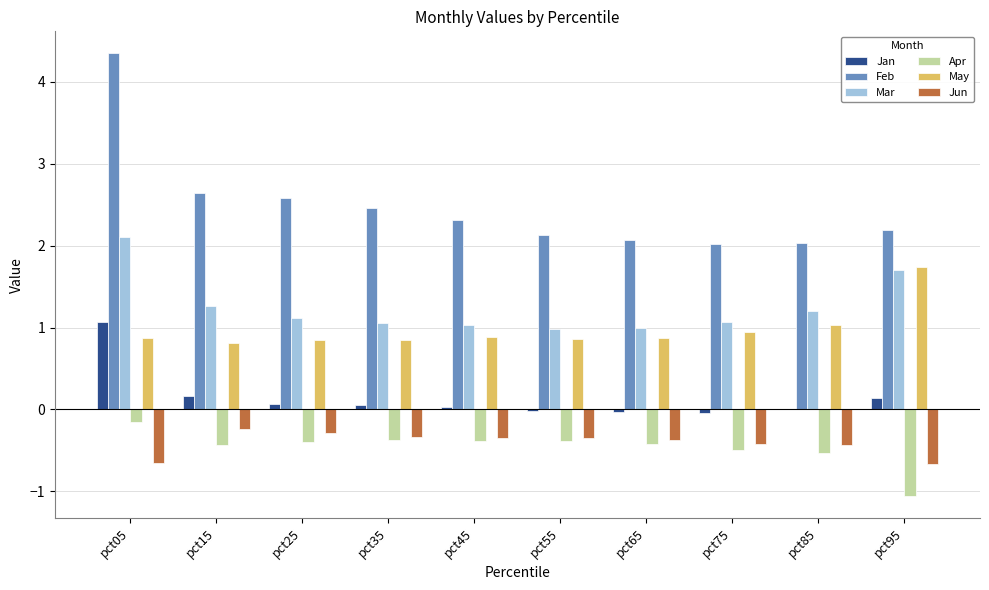

Read the May value at pct95.

1.7